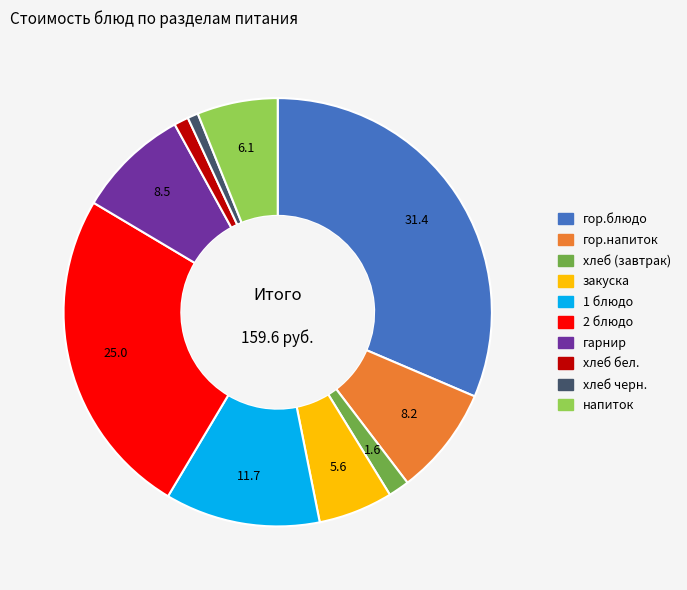

Do хлеб черн. and гор.блюдо together represent more than half of the pie?

No